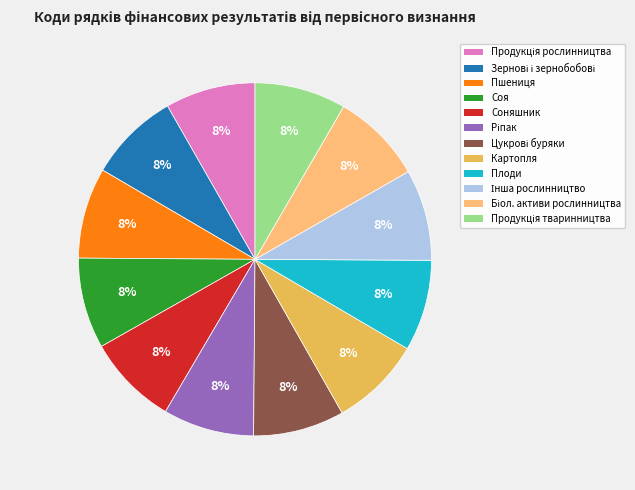

To the nearest percent, what is the average slice percentage?

8%